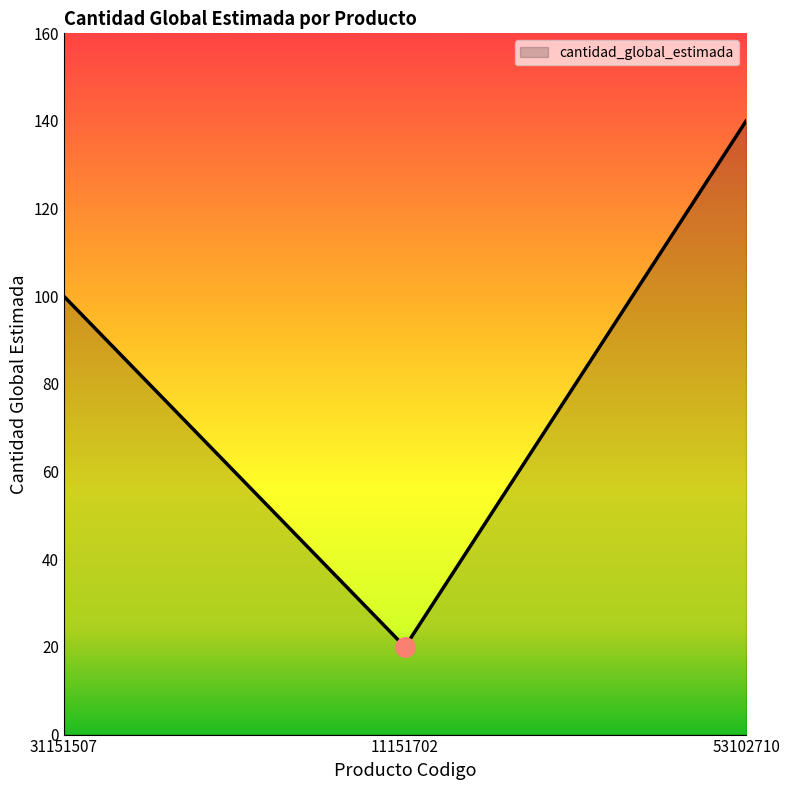

Rank the categories by value from lowest to highest.

11151702, 31151507, 53102710